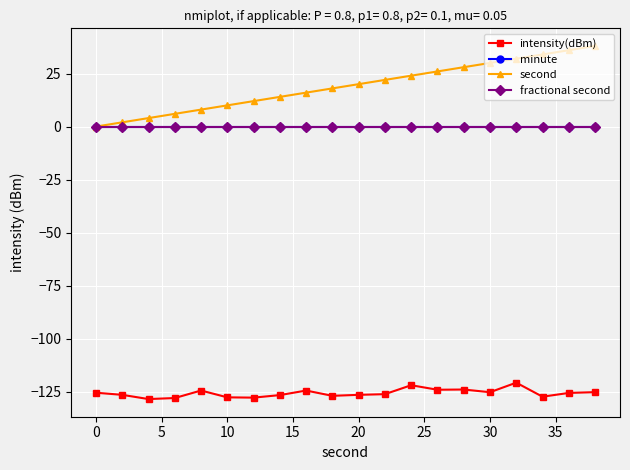

Which series has the largest range (max minus min)?

second